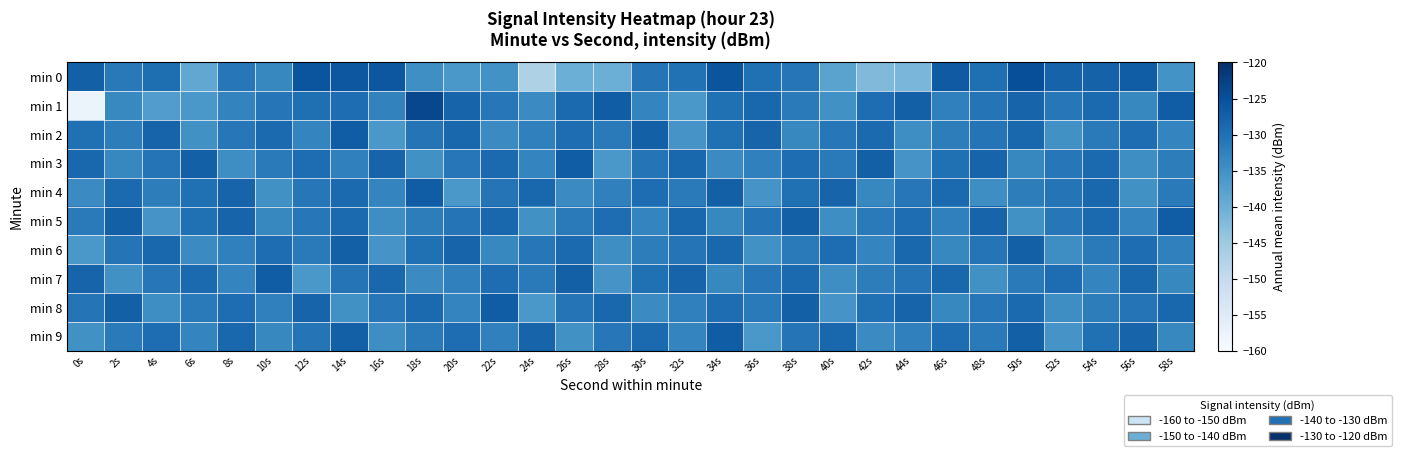

Reading right to left, list all the values displayed in this chart.

min 0: 58s=-135.3	56s=-127.0	54s=-127.7	52s=-127.8	50s=-124.8	48s=-129.8	46s=-126.4	44s=-141.5	42s=-142.2	40s=-138.1	38s=-130.7	36s=-129.9	34s=-125.8	32s=-130.1	30s=-130.6	28s=-140.1	26s=-140.1	24s=-147.1	22s=-135.1	20s=-136.0	18s=-134.7	16s=-126.0	14s=-126.0	12s=-125.7	10s=-133.5	8s=-131.0	6s=-138.9	4s=-129.7	2s=-131.4	0s=-127.4
min 1: 58s=-127.0	56s=-133.5	54s=-129.0	52s=-131.0	50s=-128.0	48s=-130.5	46s=-132.5	44s=-127.5	42s=-129.5	40s=-135.0	38s=-131.5	36s=-128.5	34s=-130.0	32s=-136.0	30s=-133.0	28s=-127.0	26s=-129.0	24s=-134.0	22s=-131.0	20s=-128.0	18s=-123.7	16s=-132.8	14s=-129.4	12s=-129.7	10s=-130.9	8s=-132.9	6s=-136.0	4s=-137.0	2s=-133.7	0s=-157.5
min 2: 58s=-133.0	56s=-129.5	54s=-131.5	52s=-135.0	50s=-128.5	48s=-130.5	46s=-132.0	44s=-134.5	42s=-129.0	40s=-131.0	38s=-133.5	36s=-128.0	34s=-130.0	32s=-135.5	30s=-127.5	28s=-131.5	26s=-129.5	24s=-132.5	22s=-134.0	20s=-128.5	18s=-130.5	16s=-136.0	14s=-127.0	12s=-133.0	10s=-129.0	8s=-131.0	6s=-135.0	4s=-128.0	2s=-132.0	0s=-130.0
min 3: 58s=-132.0	56s=-134.5	54s=-129.0	52s=-131.0	50s=-133.5	48s=-128.0	46s=-130.0	44s=-135.5	42s=-127.5	40s=-131.5	38s=-129.5	36s=-132.5	34s=-134.0	32s=-128.5	30s=-130.5	28s=-136.0	26s=-127.0	24s=-133.0	22s=-129.0	20s=-131.0	18s=-135.0	16s=-128.0	14s=-132.5	12s=-129.5	10s=-131.5	8s=-134.5	6s=-127.5	4s=-130.5	2s=-133.5	0s=-128.5
min 4: 58s=-131.5	56s=-135.0	54s=-128.5	52s=-130.5	50s=-132.0	48s=-134.5	46s=-129.0	44s=-131.0	42s=-133.5	40s=-128.0	38s=-130.0	36s=-135.5	34s=-127.5	32s=-131.5	30s=-129.5	28s=-132.5	26s=-134.0	24s=-128.5	22s=-130.5	20s=-136.0	18s=-127.0	16s=-133.0	14s=-129.0	12s=-131.0	10s=-135.0	8s=-128.0	6s=-130.0	4s=-132.0	2s=-129.0	0s=-134.0
min 5: 58s=-127.0	56s=-133.0	54s=-129.0	52s=-131.0	50s=-135.0	48s=-128.0	46s=-132.5	44s=-129.5	42s=-131.5	40s=-134.5	38s=-127.5	36s=-130.5	34s=-133.5	32s=-128.5	30s=-133.0	28s=-129.5	26s=-131.5	24s=-135.0	22s=-128.5	20s=-130.5	18s=-132.0	16s=-134.5	14s=-129.0	12s=-131.0	10s=-133.5	8s=-128.0	6s=-130.0	4s=-135.5	2s=-127.5	0s=-131.5
min 6: 58s=-132.5	56s=-129.5	54s=-131.5	52s=-134.5	50s=-127.5	48s=-130.5	46s=-133.5	44s=-128.5	42s=-133.0	40s=-129.5	38s=-131.5	36s=-135.0	34s=-128.5	32s=-130.5	30s=-132.0	28s=-134.5	26s=-129.0	24s=-131.0	22s=-133.5	20s=-128.0	18s=-130.0	16s=-135.5	14s=-127.5	12s=-131.5	10s=-129.5	8s=-132.5	6s=-134.0	4s=-128.5	2s=-130.5	0s=-136.0
min 7: 58s=-133.5	56s=-128.5	54s=-133.0	52s=-129.5	50s=-131.5	48s=-135.0	46s=-128.5	44s=-130.5	42s=-132.0	40s=-134.5	38s=-129.0	36s=-131.0	34s=-133.5	32s=-128.0	30s=-130.0	28s=-135.5	26s=-127.5	24s=-131.5	22s=-129.5	20s=-132.5	18s=-134.0	16s=-128.5	14s=-130.5	12s=-136.0	10s=-127.0	8s=-133.0	6s=-129.0	4s=-131.0	2s=-135.0	0s=-128.0
min 8: 58s=-128.5	56s=-130.5	54s=-132.0	52s=-134.5	50s=-129.0	48s=-131.0	46s=-133.5	44s=-128.0	42s=-130.0	40s=-135.5	38s=-127.5	36s=-131.5	34s=-129.5	32s=-132.5	30s=-134.0	28s=-128.5	26s=-130.5	24s=-136.0	22s=-127.0	20s=-133.0	18s=-129.0	16s=-131.0	14s=-135.0	12s=-128.0	10s=-132.5	8s=-129.5	6s=-131.5	4s=-134.5	2s=-127.5	0s=-130.5
min 9: 58s=-133.5	56s=-128.0	54s=-130.0	52s=-135.5	50s=-127.5	48s=-131.5	46s=-129.5	44s=-132.5	42s=-134.0	40s=-128.5	38s=-130.5	36s=-136.0	34s=-127.0	32s=-133.0	30s=-129.0	28s=-131.0	26s=-135.0	24s=-128.0	22s=-132.5	20s=-129.5	18s=-131.5	16s=-134.5	14s=-127.5	12s=-130.5	10s=-133.5	8s=-128.5	6s=-133.0	4s=-129.5	2s=-131.5	0s=-135.0